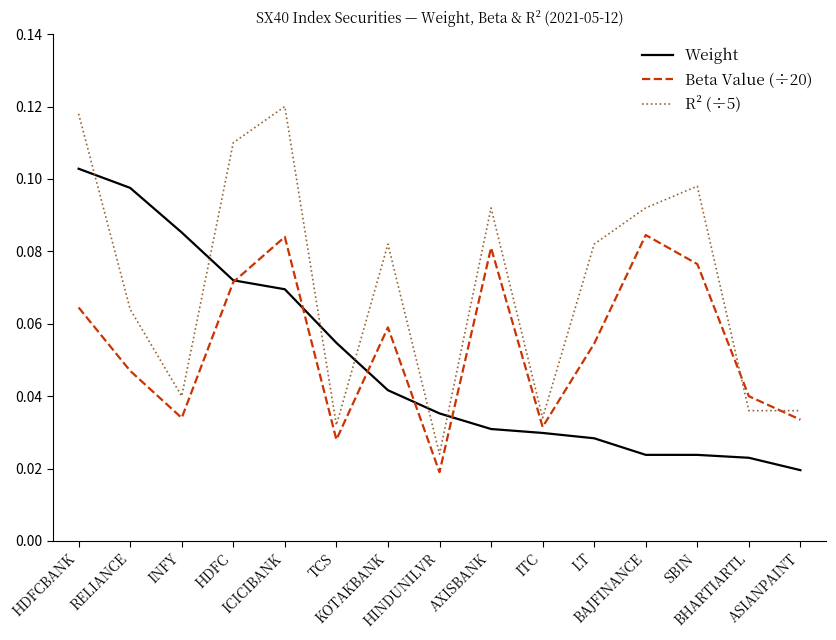

What is the total value across all series at AXISBANK?

0.2